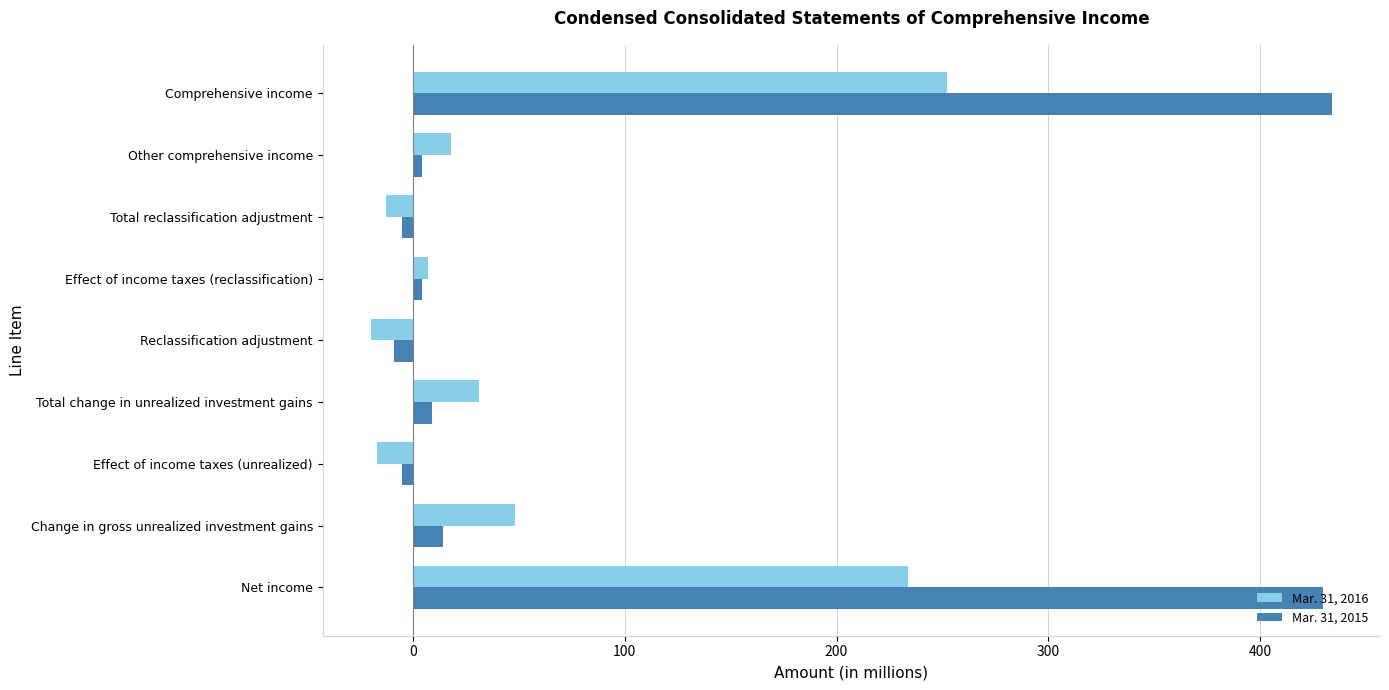

Is it true that Mar. 31, 2016 equals 16 at Total change in unrealized investment gains?

False